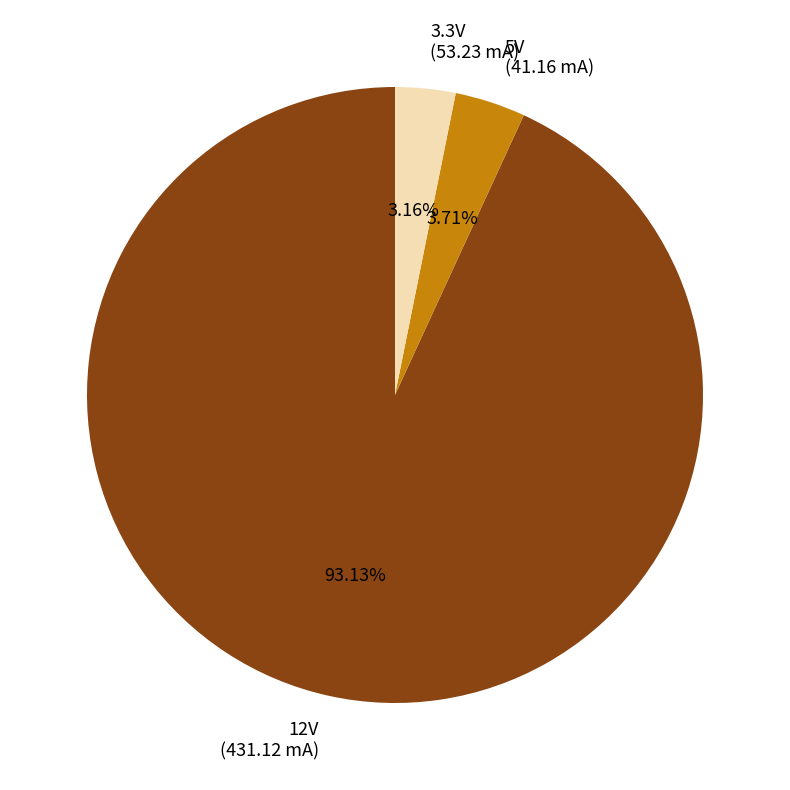

Does 5V represent more than half of the total?

No